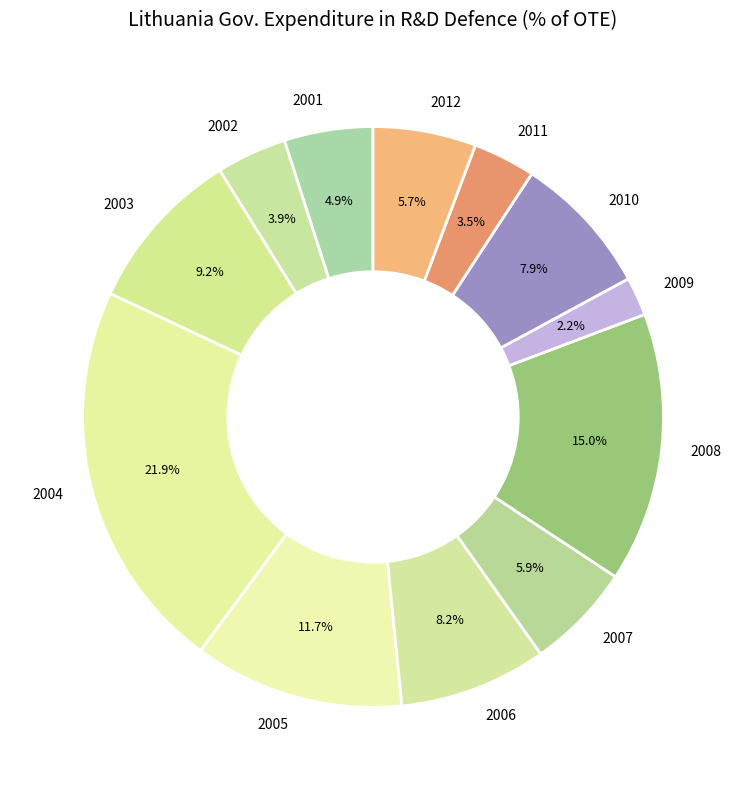

Which category has the smallest portion of the pie?

2009